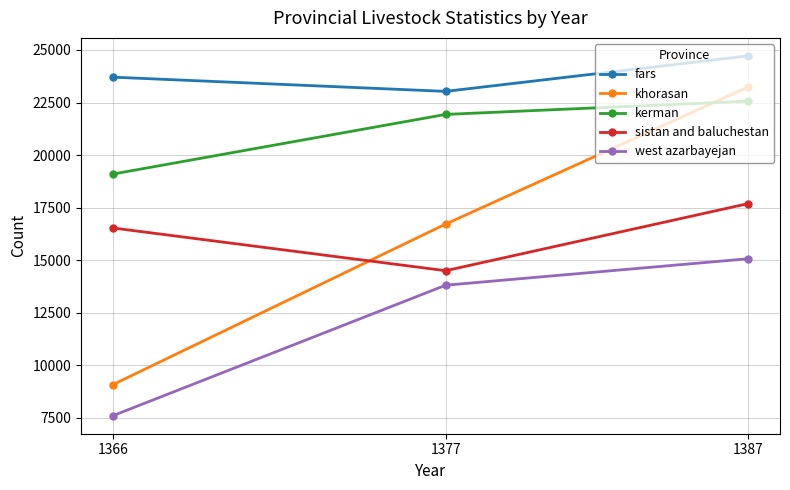

Which series has the largest total across all categories?

fars